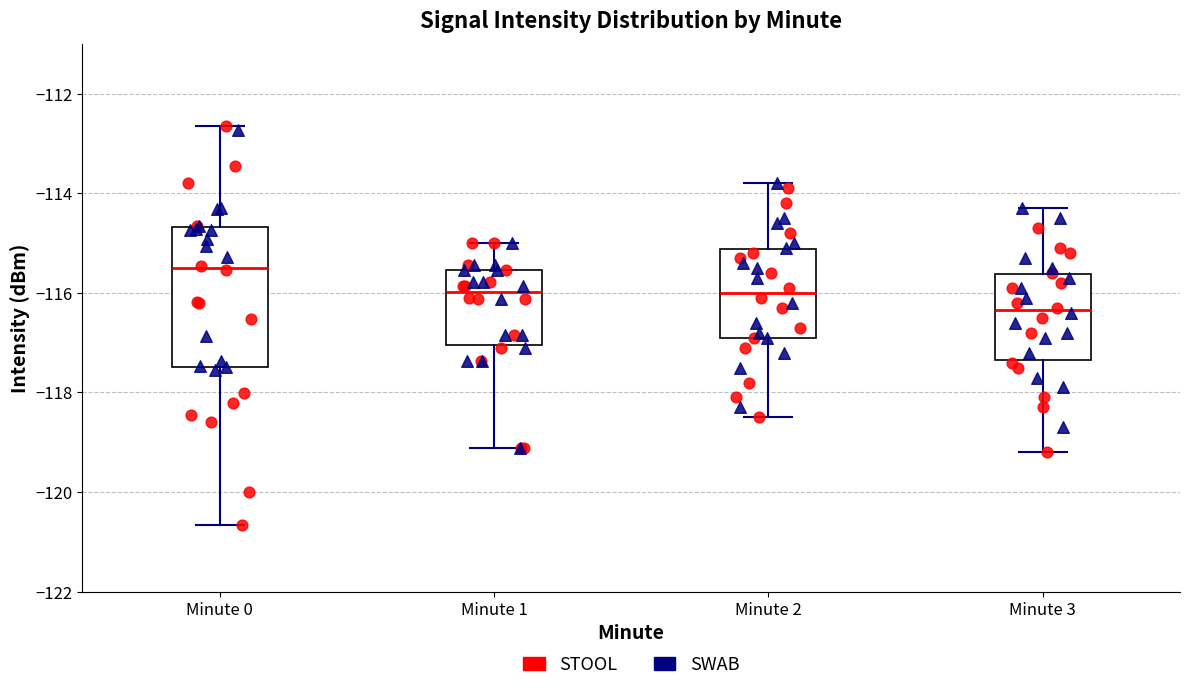

Where does the lower whisker of the box for Minute 0 end on the y-axis? The values are not printed on the chart, so give them approximately, as read against the axis.

-120.6